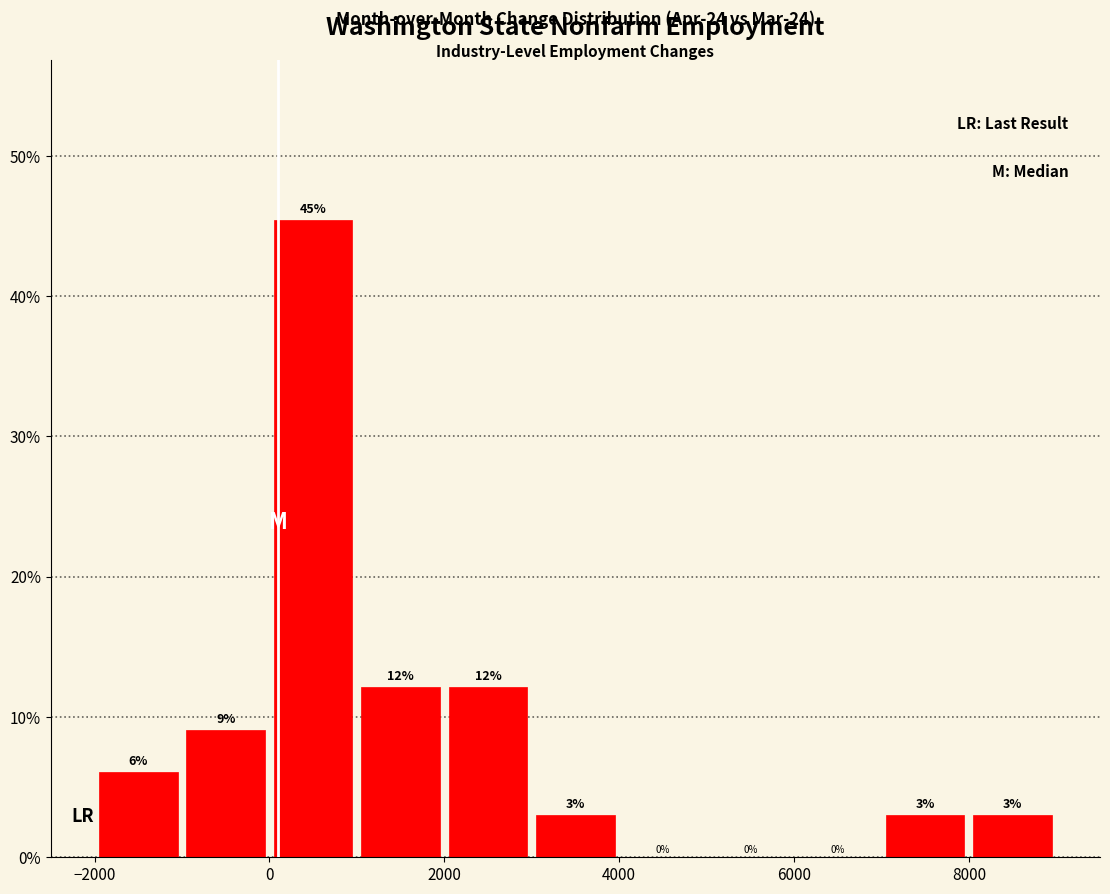

Which range on the x-axis has the tallest bar?

0 to 1000